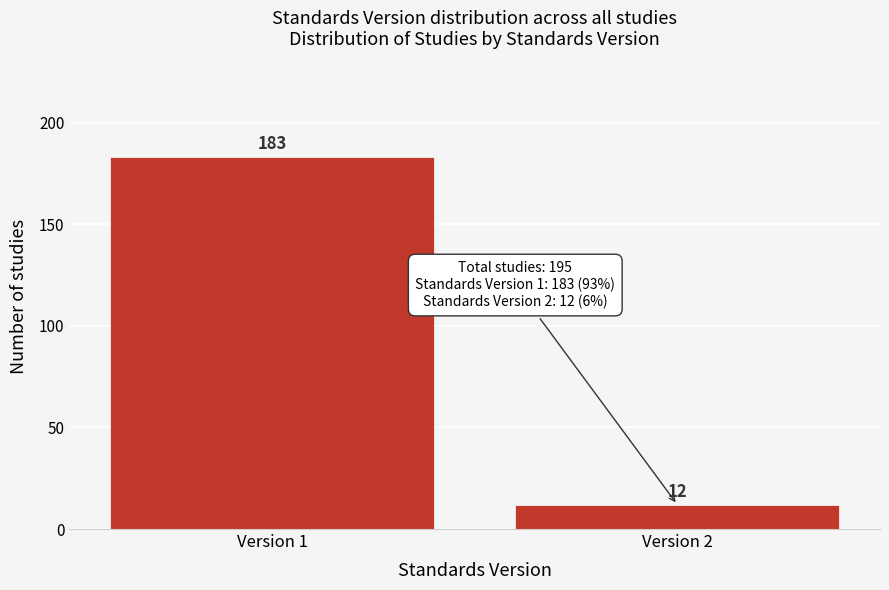

Reading left to right, transcribe all the data shown in this chart.

Version 1=183	Version 2=12